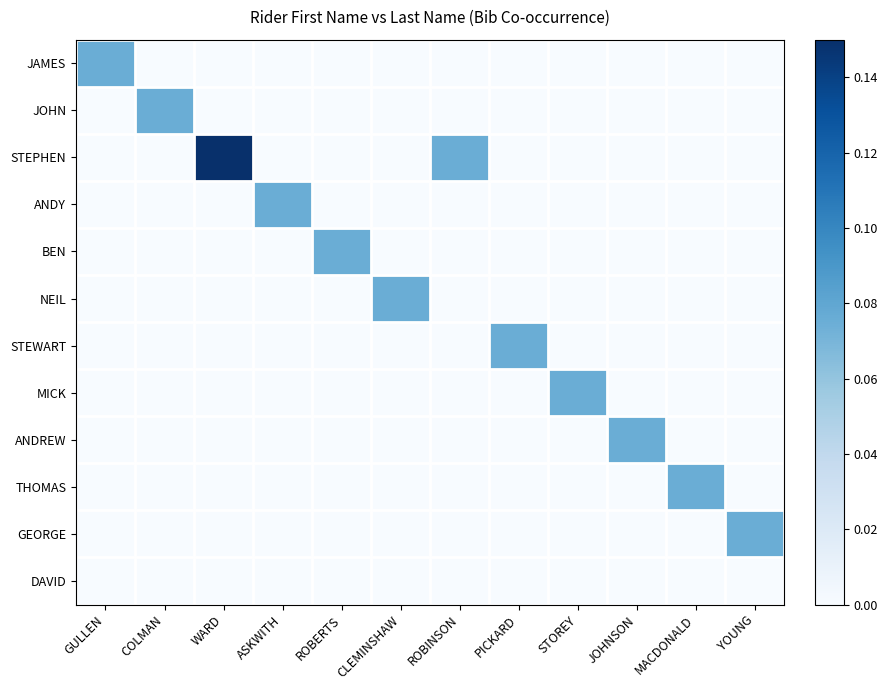

Which series has the widest spread of values?

STEPHEN